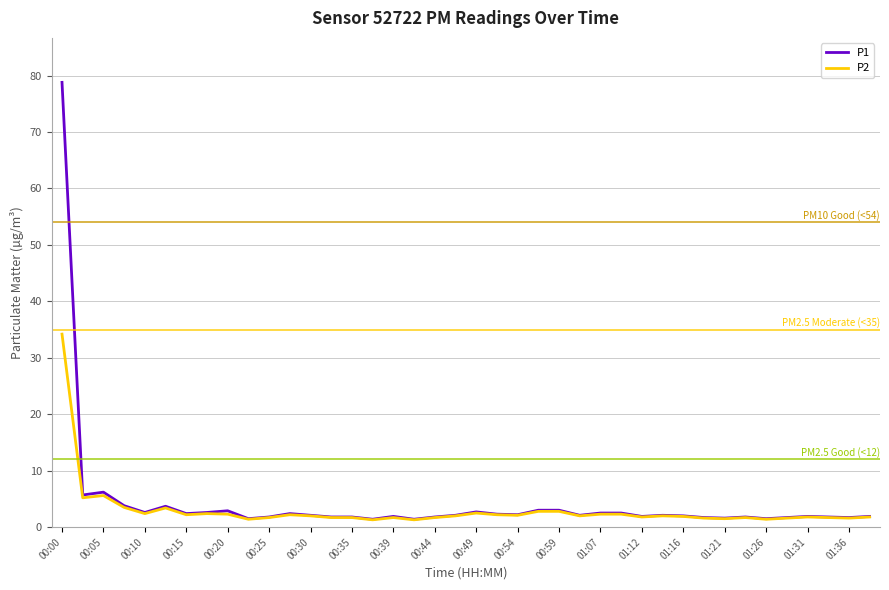

List the series in order of their peak value, highest first.

P1, P2